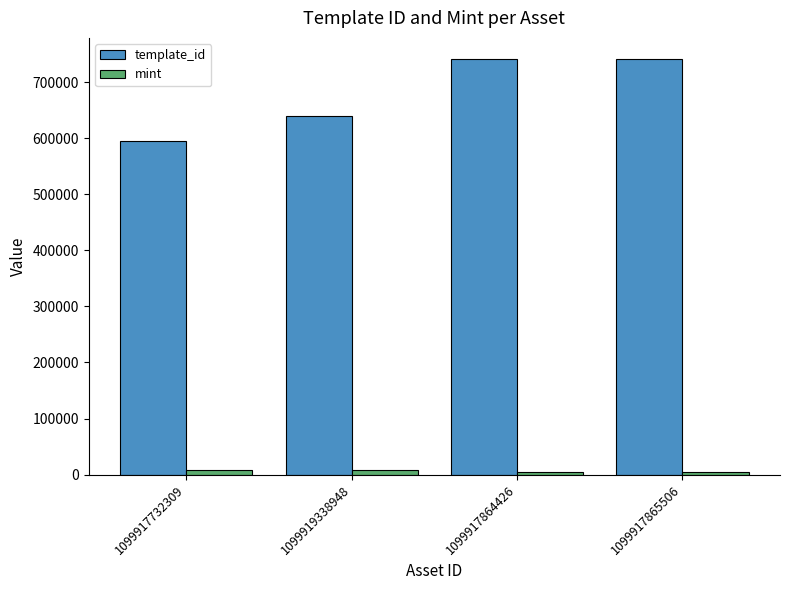

Rank the series by their maximum value, from highest to lowest.

template_id, mint